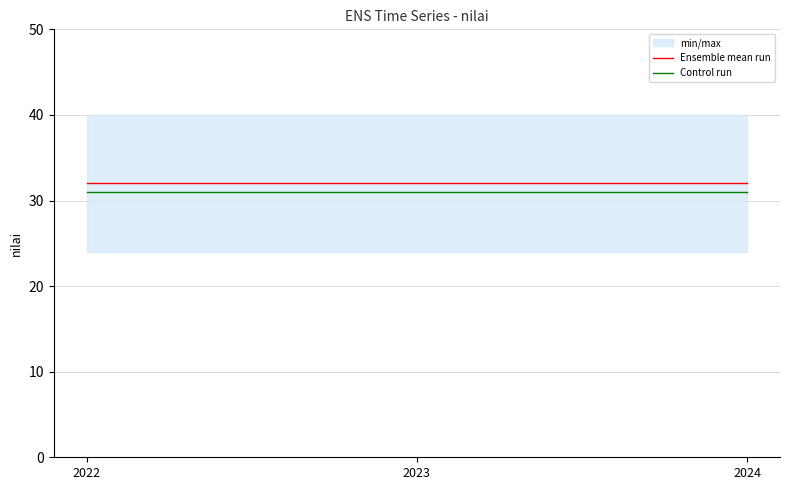

The Ensemble mean run series shows 32.0 at 2022. True or false?

True